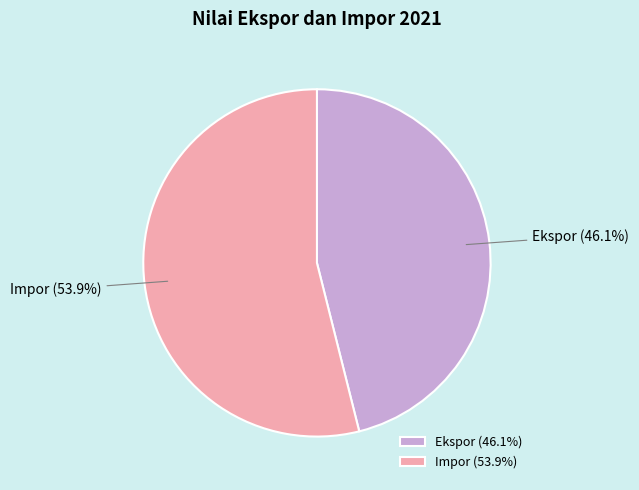

To the nearest percent, what is the difference between the largest and smallest slice percentages?

8%